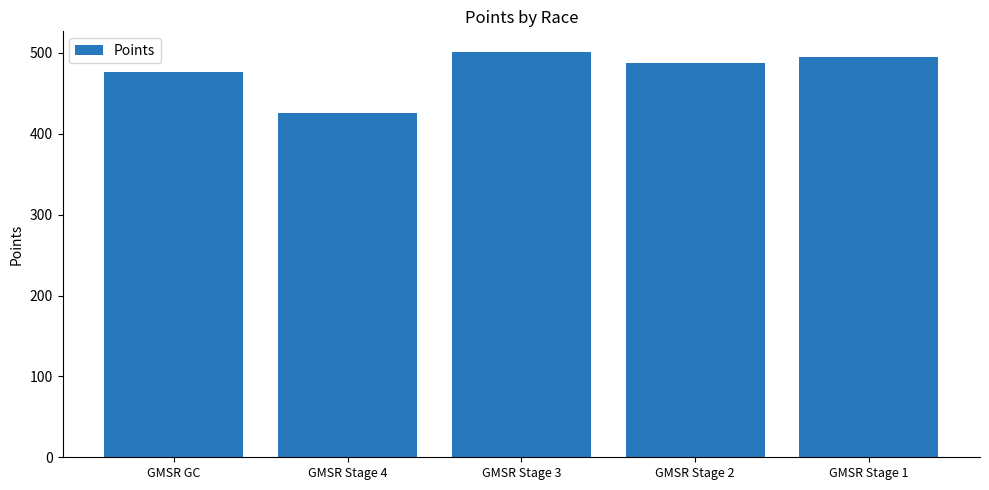

Reading left to right, extract all data points from this chart.

GMSR GC=476.8	GMSR Stage 4=426.0	GMSR Stage 3=501.6	GMSR Stage 2=487.4	GMSR Stage 1=495.1